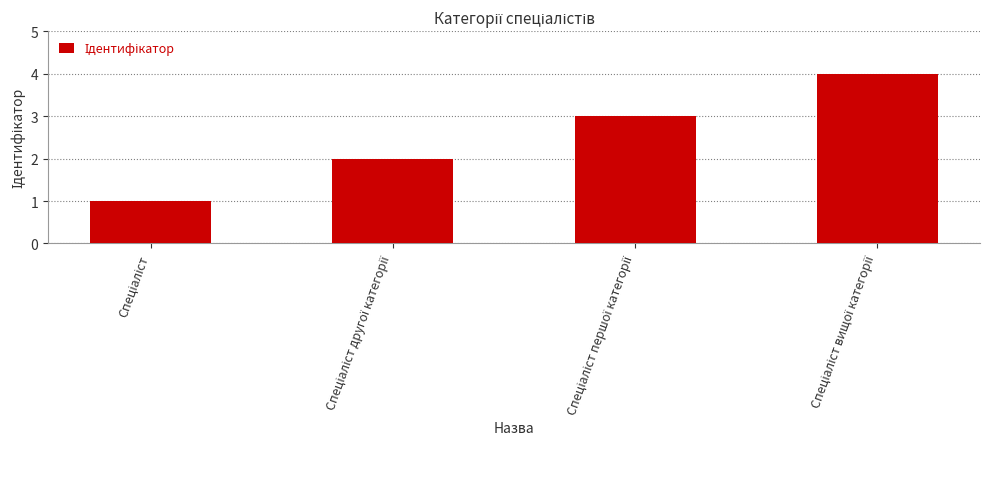

What is the greatest value displayed?

4